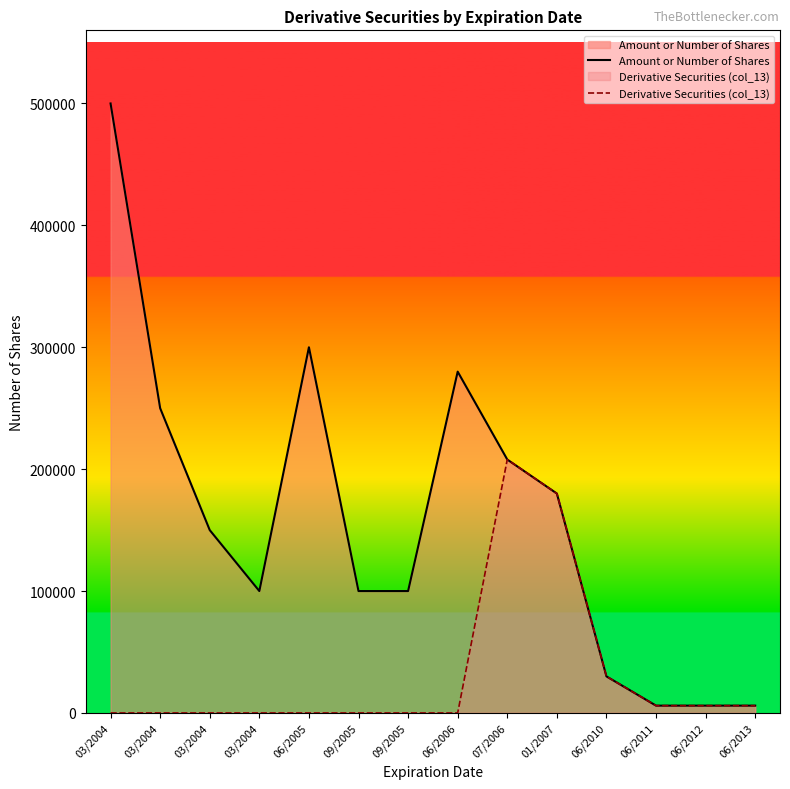

At which category is the sum across all series the highest?

03/2004